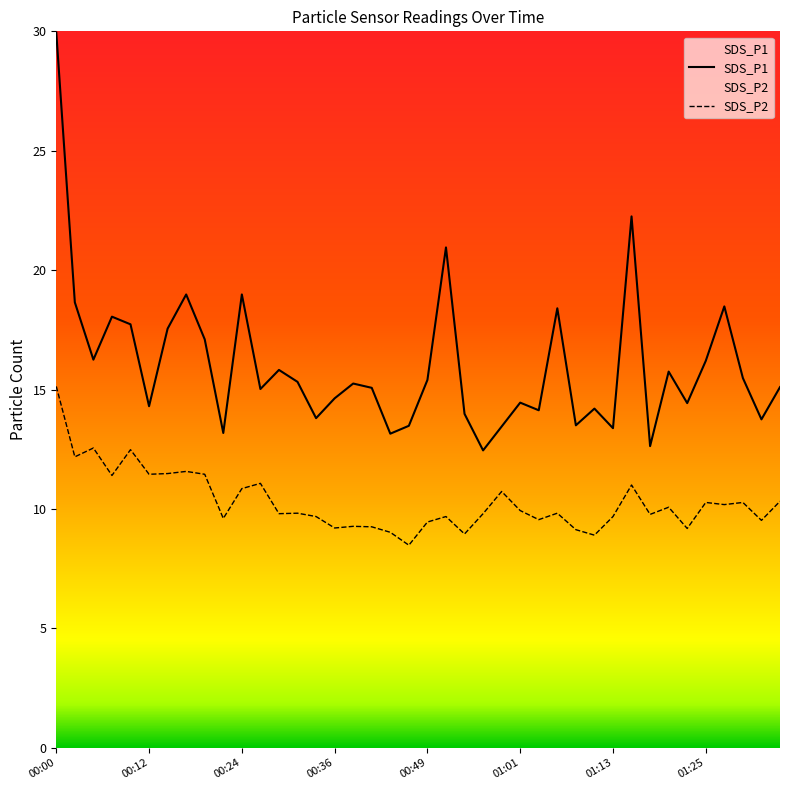

In SDS_P2, how many points are lower than both neighbors (excluding endpoints)?

14